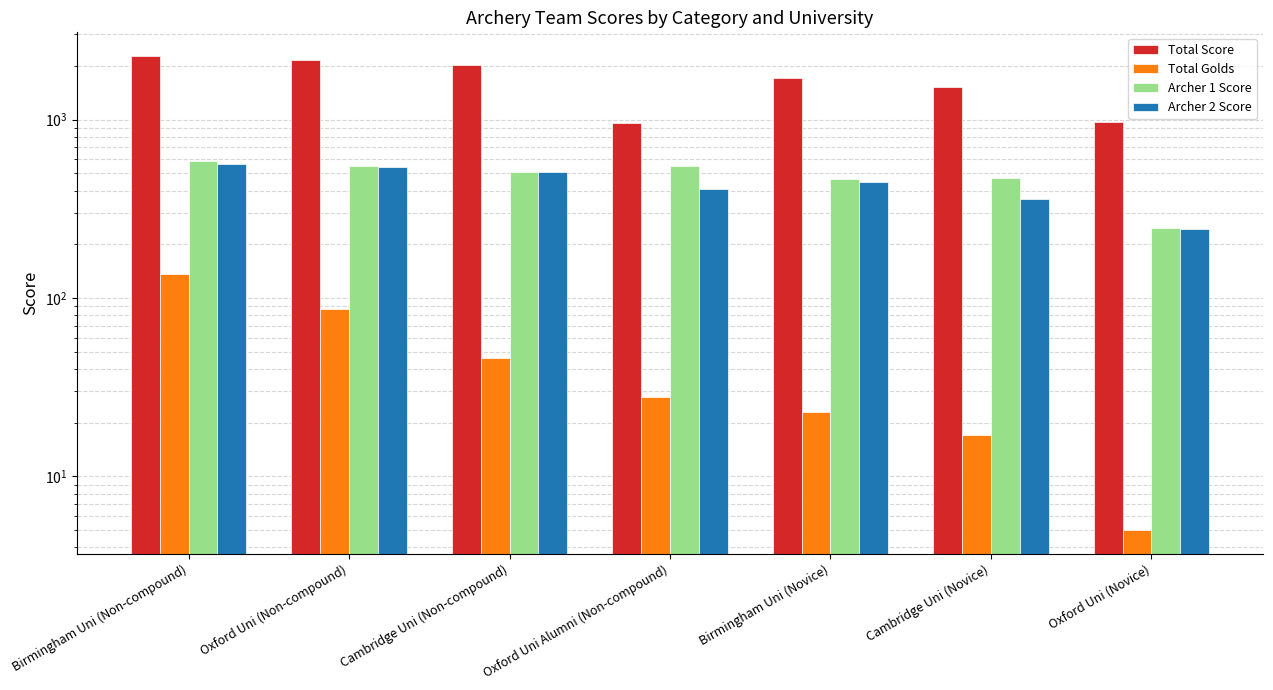

What is the label of the 6th bar from the left?

Cambridge Uni (Novice)